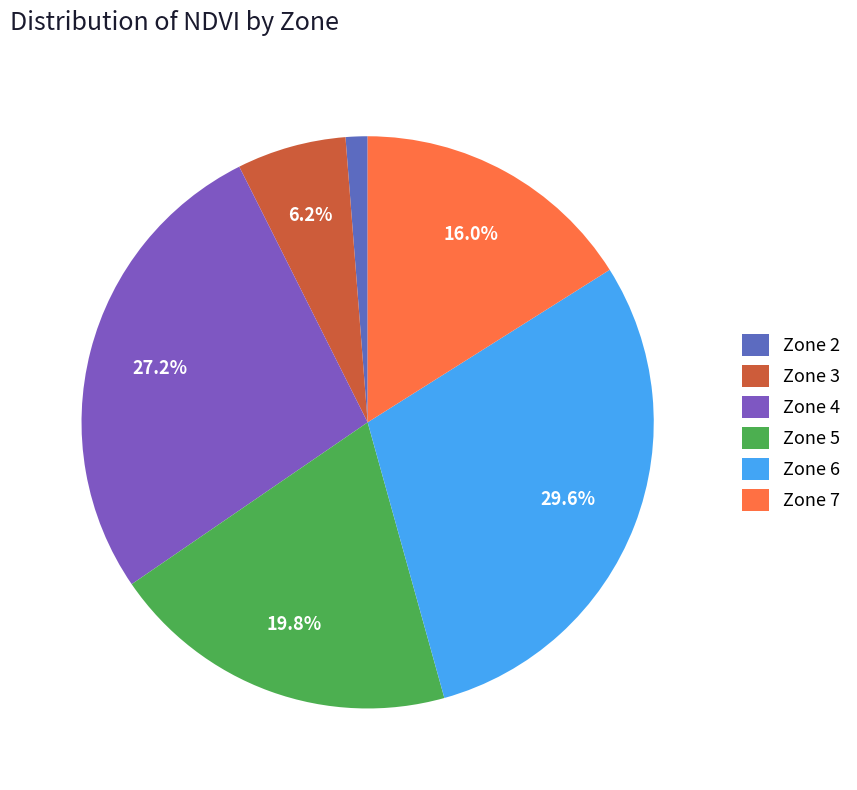

Is Zone 2 the majority of the pie?

No